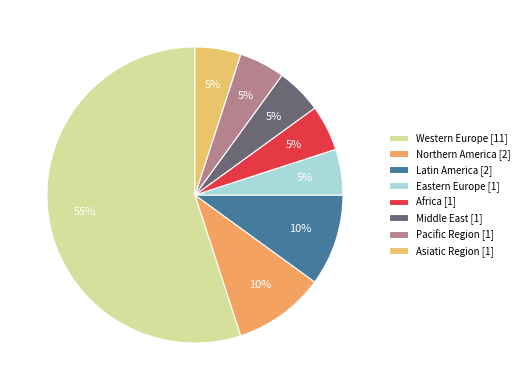

Does Western Europe account for over 50% of the chart?

Yes